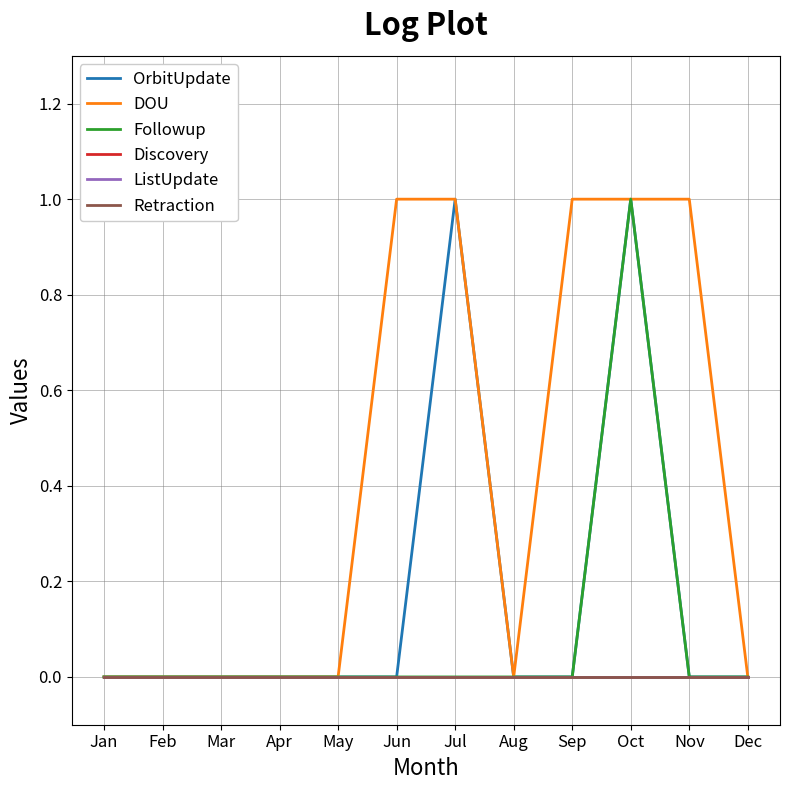

Which series has the largest range (max minus min)?

OrbitUpdate